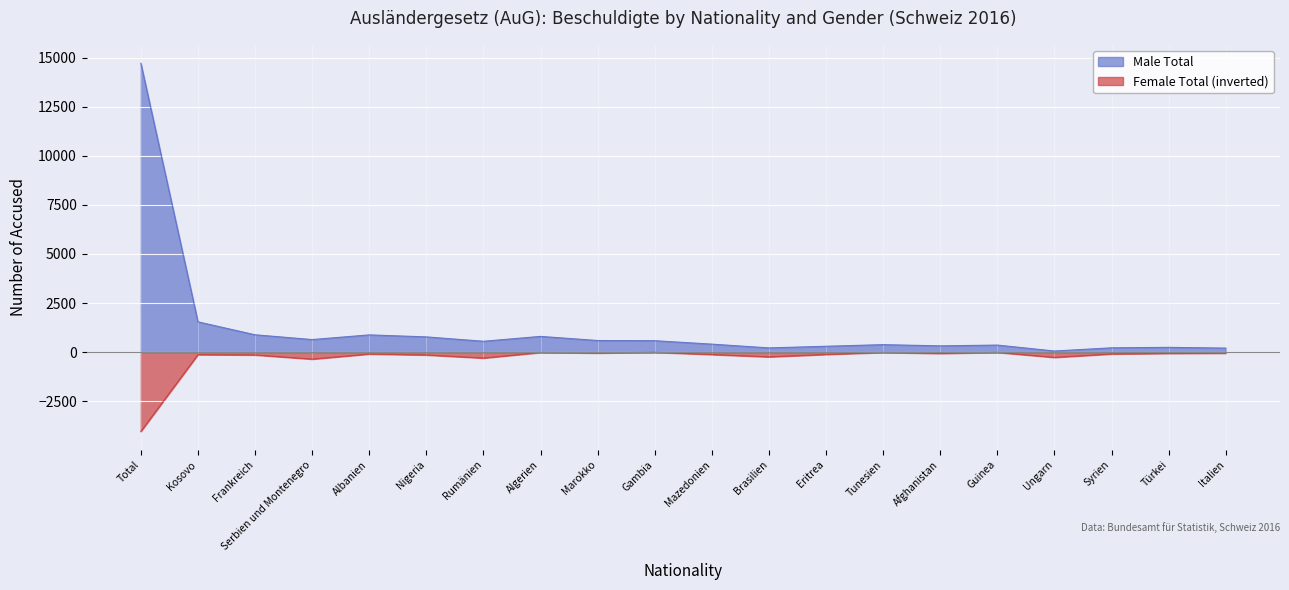

At which category does Male Total reach its first local peak?

Albanien